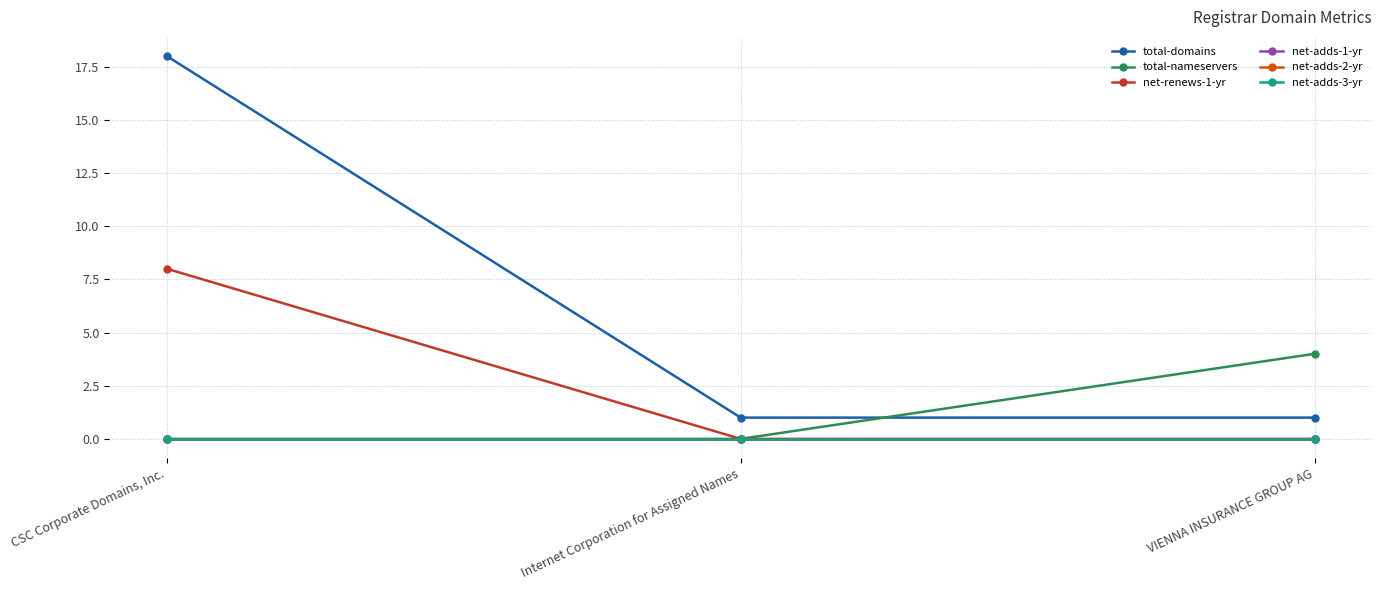

Count the net-renews-1-yr values in the range 0 to 8.

3